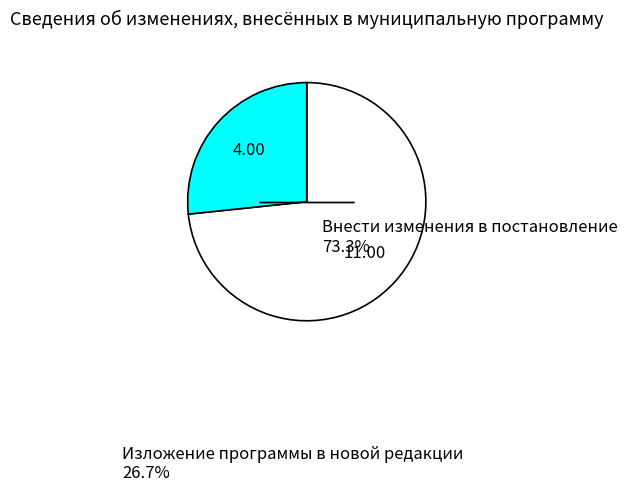

True or false: Внести изменения в постановление accounts for 73% of the total.

True